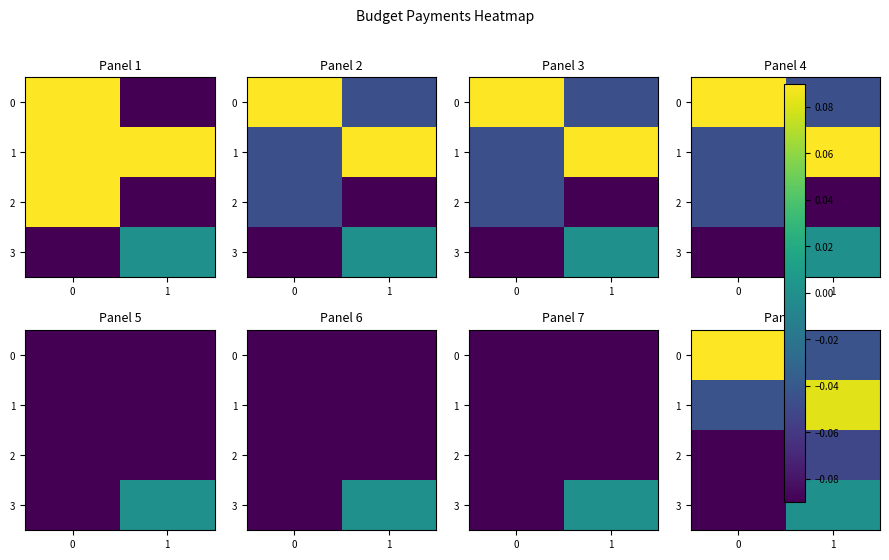

What is the difference between the maximum and minimum values in the 1 series?

0.1